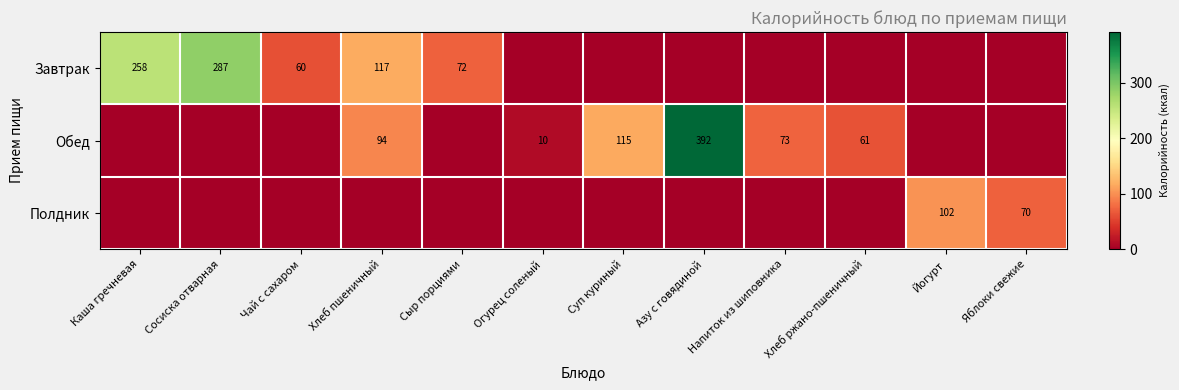

The Завтрак series shows 34 at Хлеб пшеничный. True or false?

False